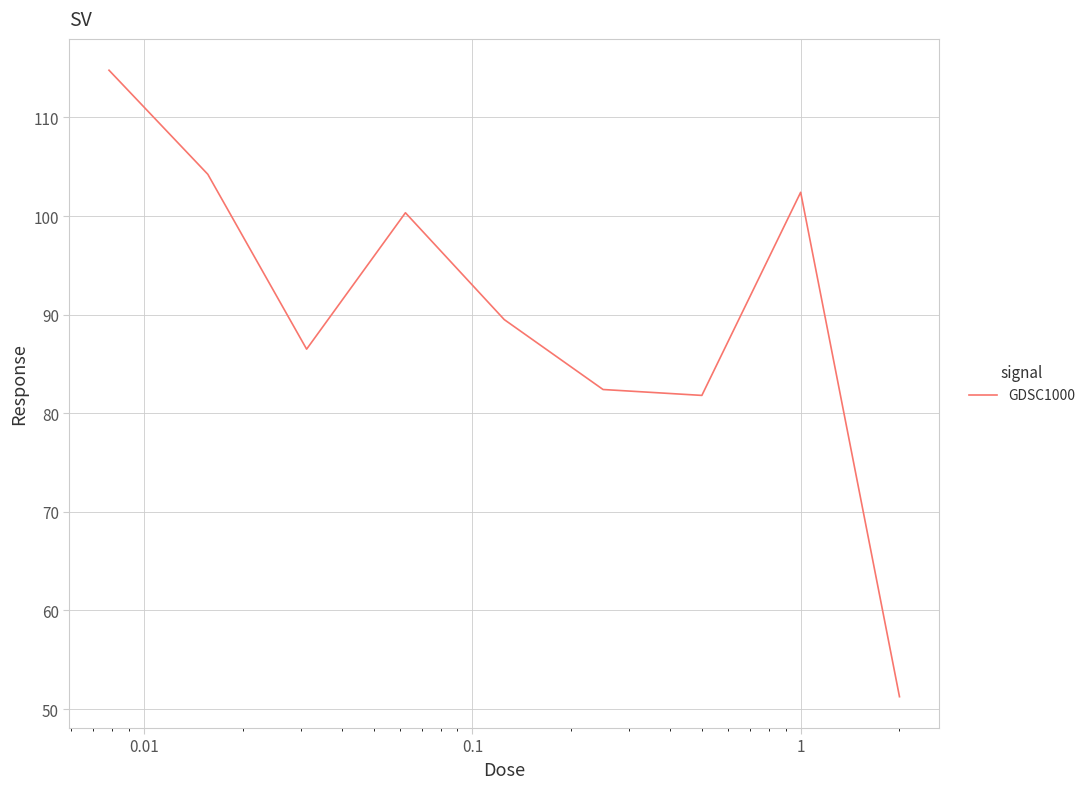

What is the smallest value displayed?

51.2